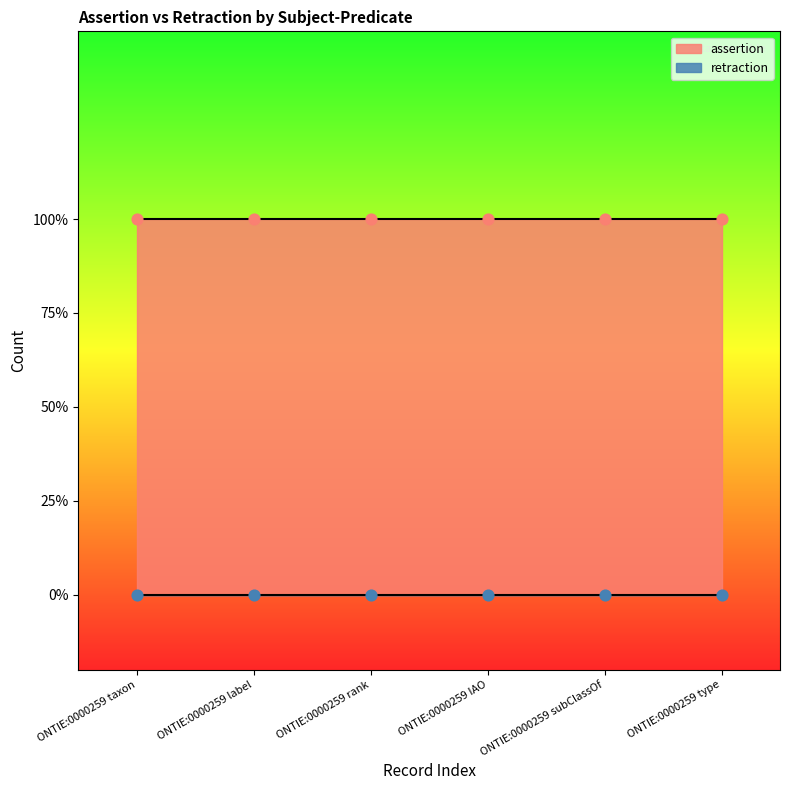

At which category is the sum across all series the highest?

ONTIE:0000259 taxon